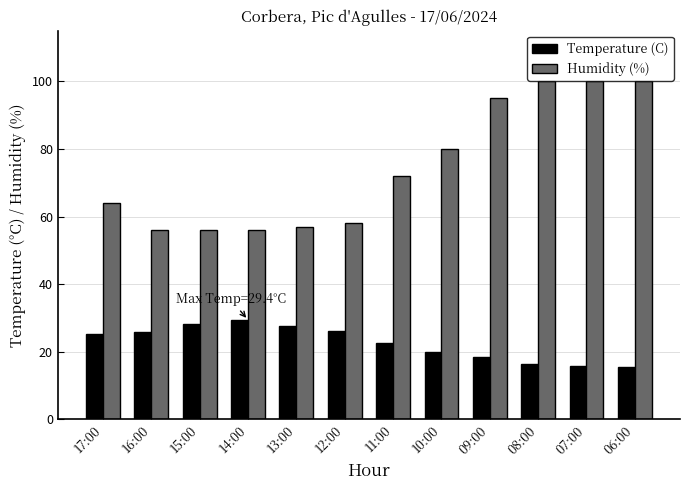

What is the difference between the maximum and minimum values in the Humidity (%) series?

44.0